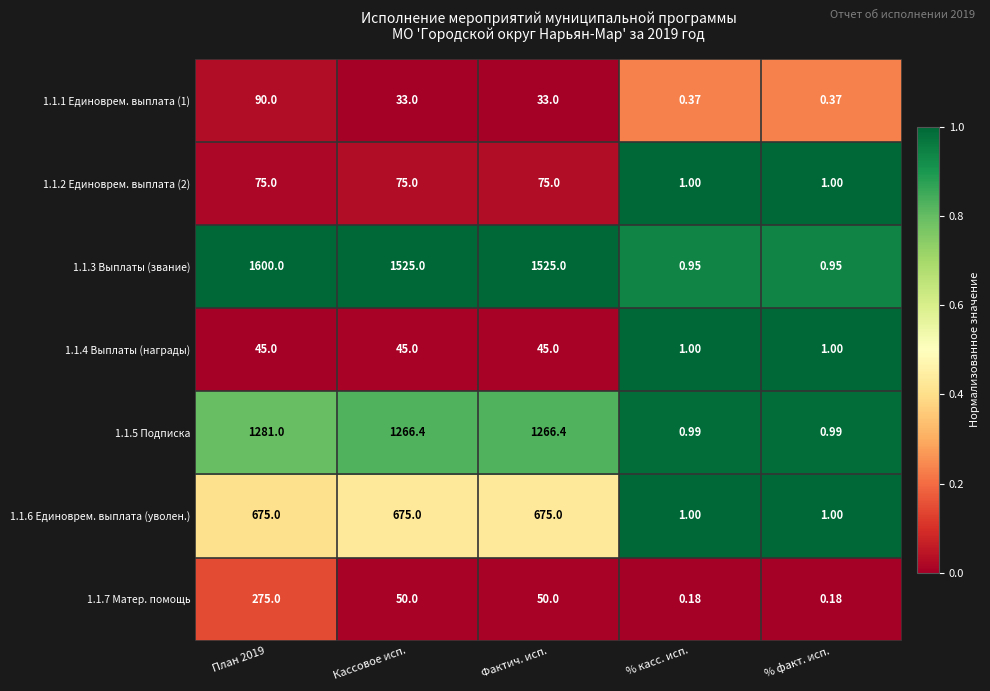

At Фактич. исп., list the series in order from smallest to largest.

1.1.1 Единоврем. выплата (1), 1.1.4 Выплаты (награды), 1.1.7 Матер. помощь, 1.1.2 Единоврем. выплата (2), 1.1.6 Единоврем. выплата (уволен.), 1.1.5 Подписка, 1.1.3 Выплаты (звание)